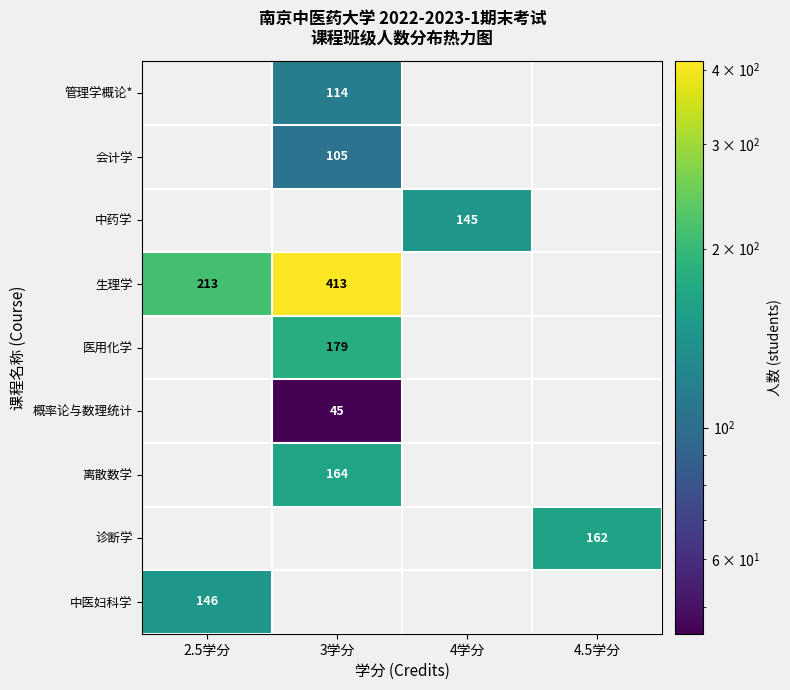

The value of 生理学 at 3学分 is 413. True or false?

True